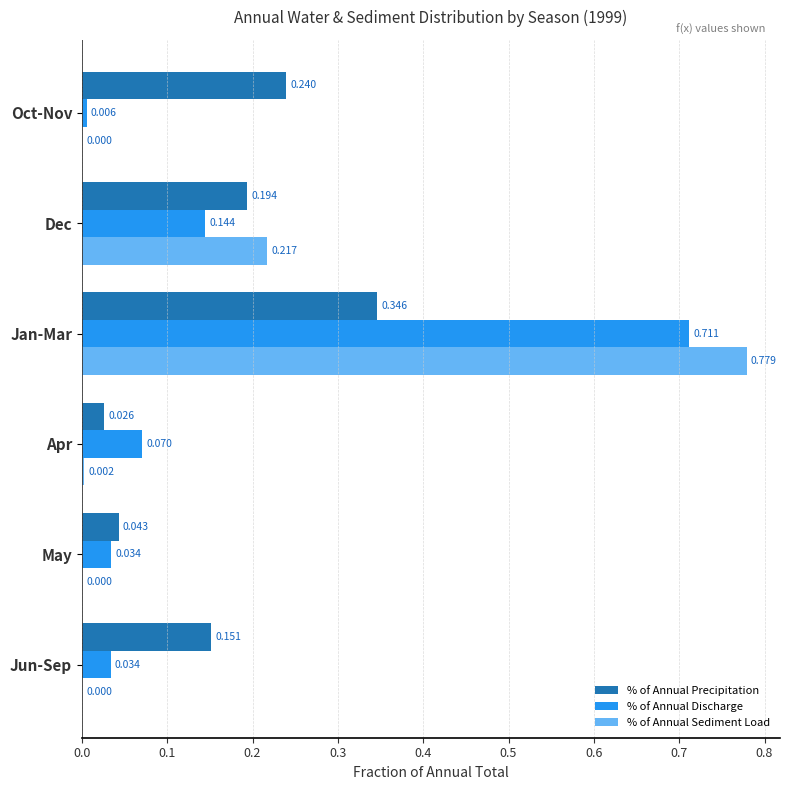

At which label does % of Annual Precipitation reach its peak?

Jan-Mar